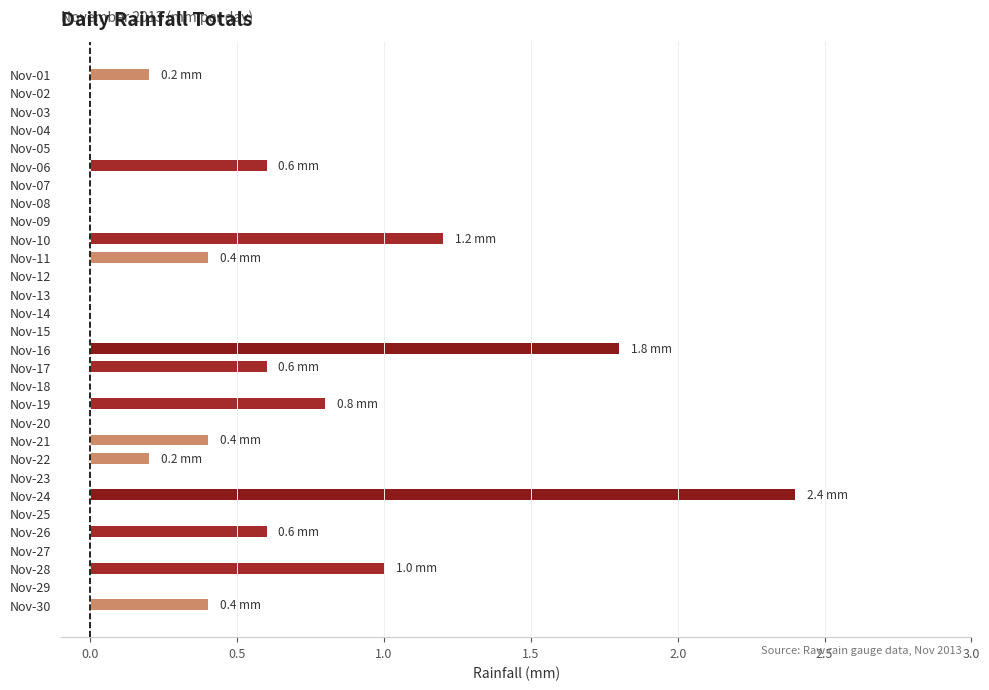

Are the bars horizontal?

Yes